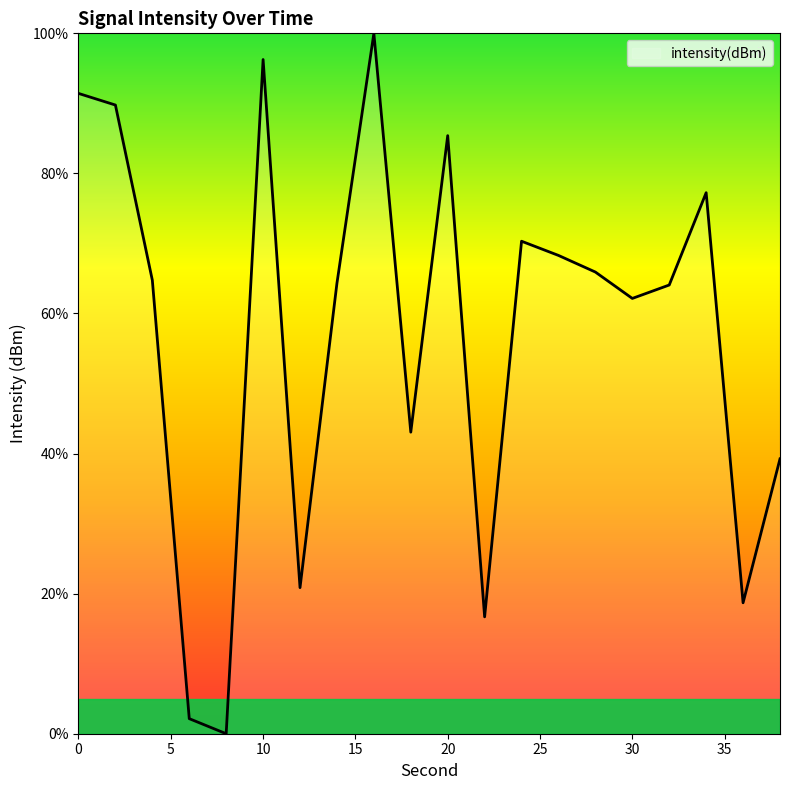

Reading right to left, extract all data points from this chart.

39.2	18.7	77.2	64.1	62.1	65.9	68.3	70.3	16.7	85.4	43.1	100.0	64.3	20.9	96.3	0.0	2.2	64.7	89.8	91.4